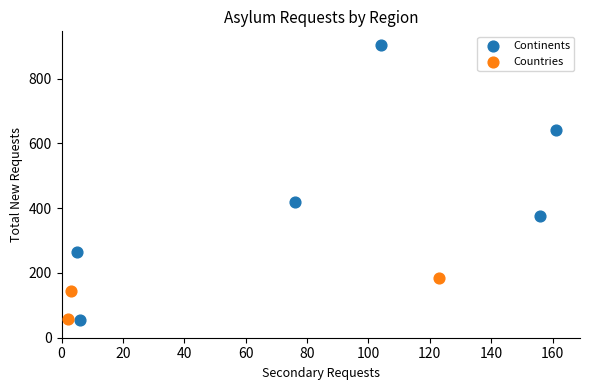

Which series reaches the maximum Y coordinate?

Continents